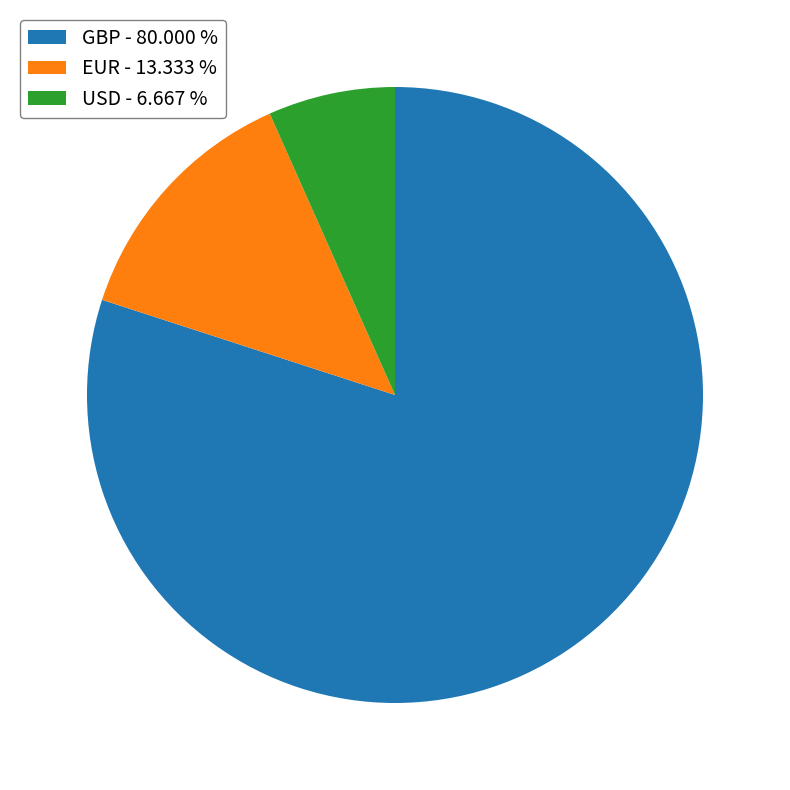

Between GBP - 80.000 % and EUR - 13.333 %, which is larger?

GBP - 80.000 %